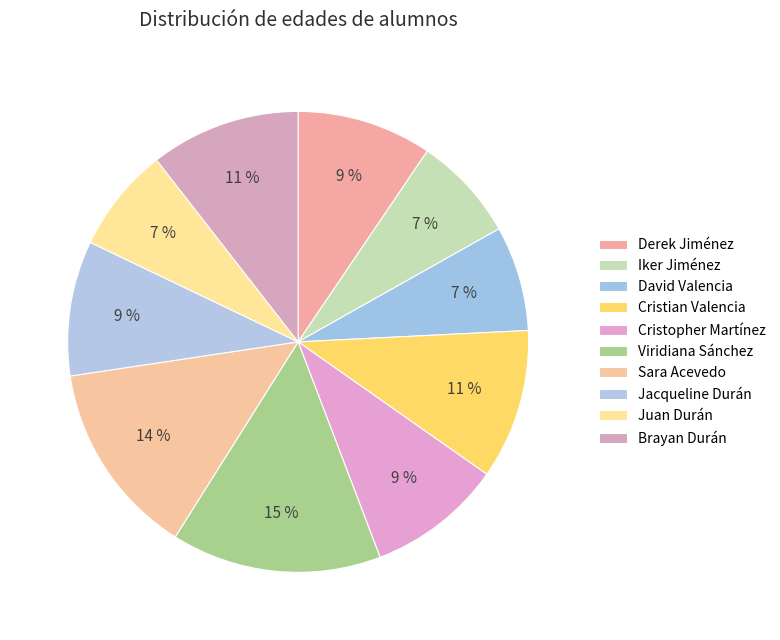

How many slices are in this pie chart?

10